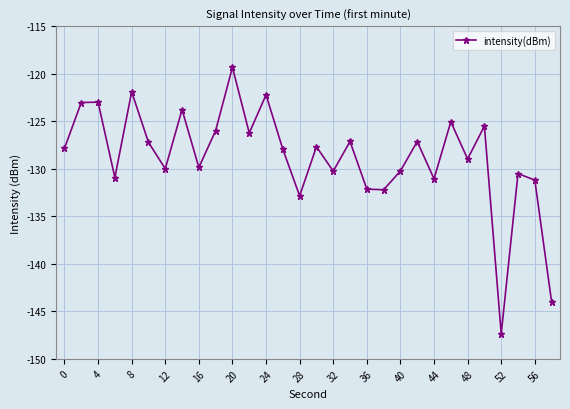

What is the greatest value displayed?

-119.3